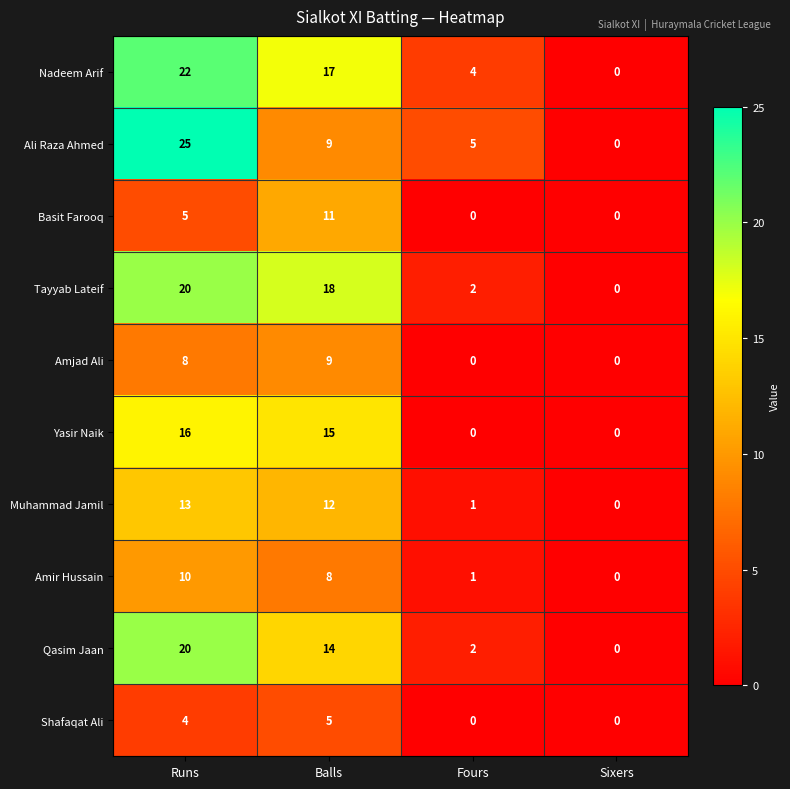

What is the greatest value displayed?

25